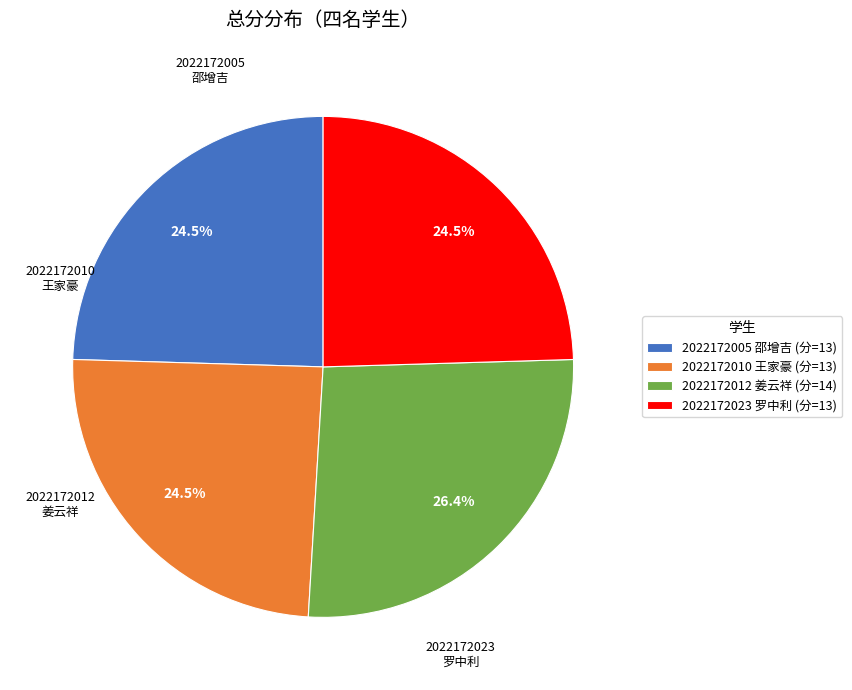

Approximately how many times larger is the value at 2022172010 王家豪 (分=13) compared to 2022172012 姜云祥 (分=14)?

0.9